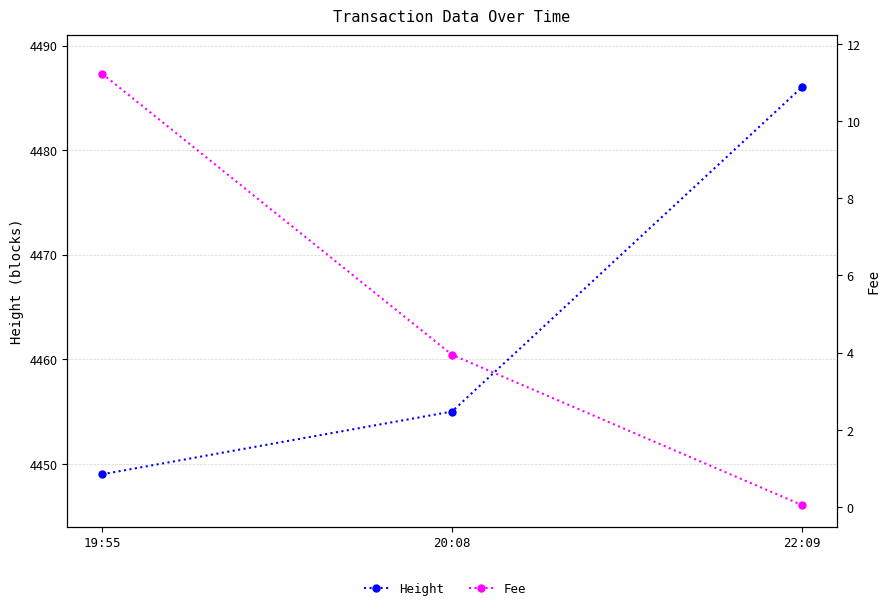

Rank the categories by Fee value from lowest to highest.

22:09, 20:08, 19:55